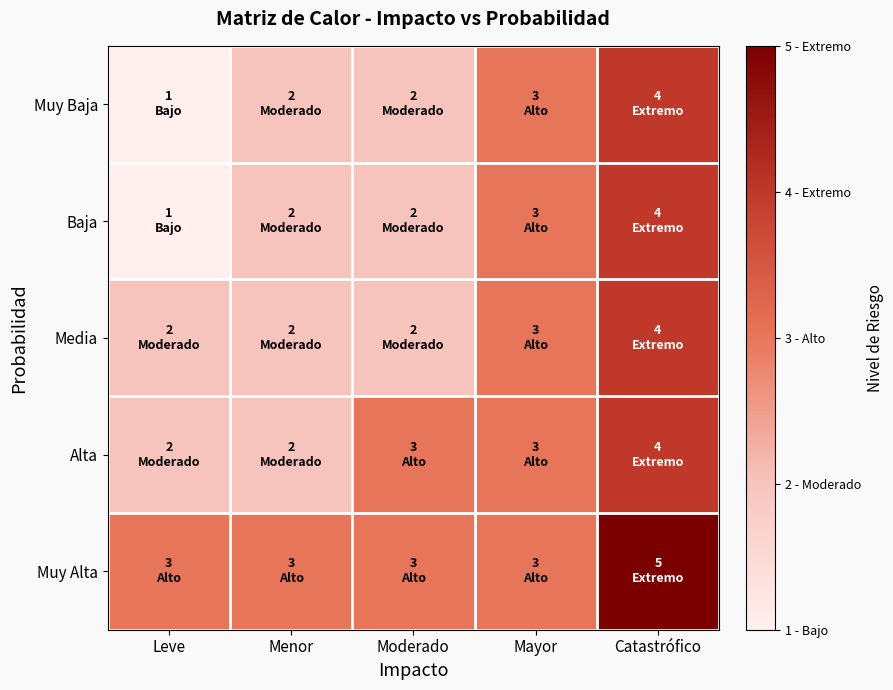

Reading left to right, list all the values displayed in this chart.

Muy Baja: Leve=1	Menor=2	Moderado=2	Mayor=3	Catastrófico=4
Baja: Leve=1	Menor=2	Moderado=2	Mayor=3	Catastrófico=4
Media: Leve=2	Menor=2	Moderado=2	Mayor=3	Catastrófico=4
Alta: Leve=2	Menor=2	Moderado=3	Mayor=3	Catastrófico=4
Muy Alta: Leve=3	Menor=3	Moderado=3	Mayor=3	Catastrófico=5